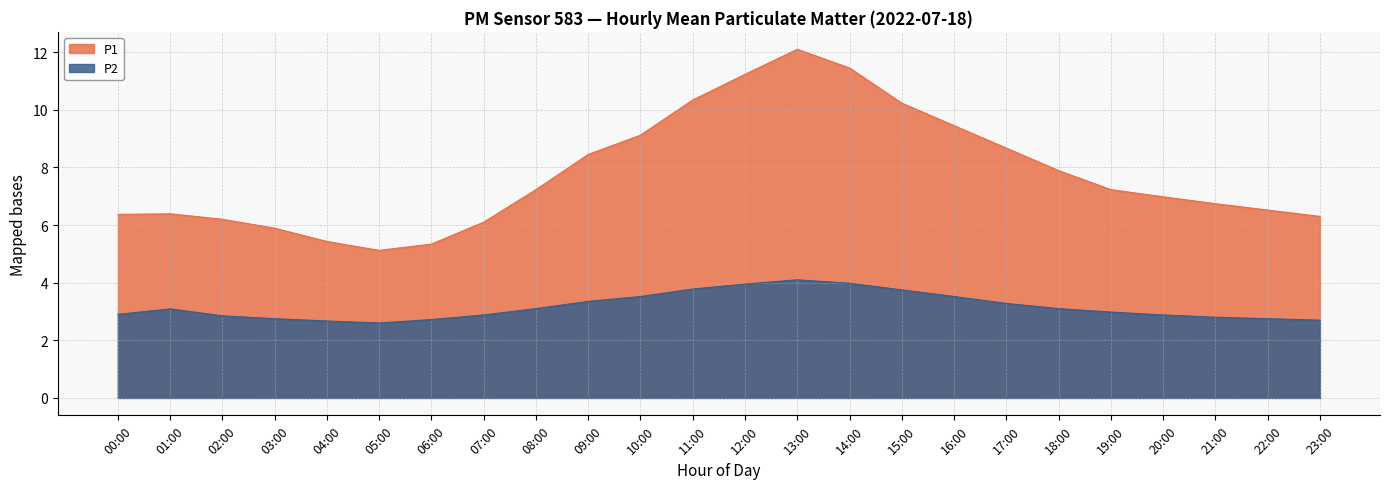

At which label is P2 closest to 3?

19:00